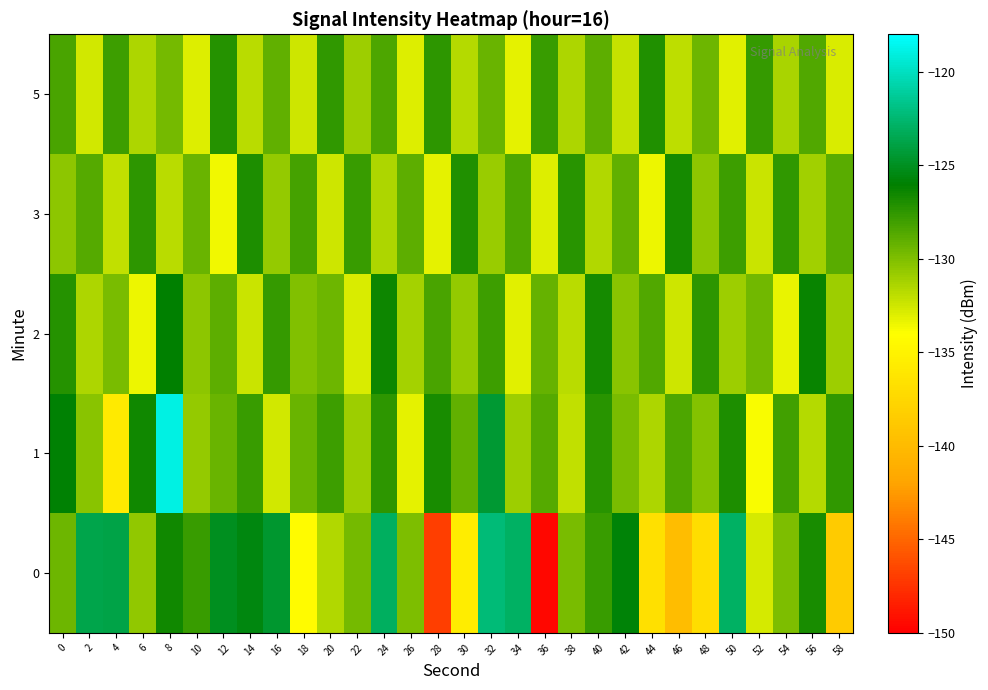

What is the smallest value displayed?

-149.6